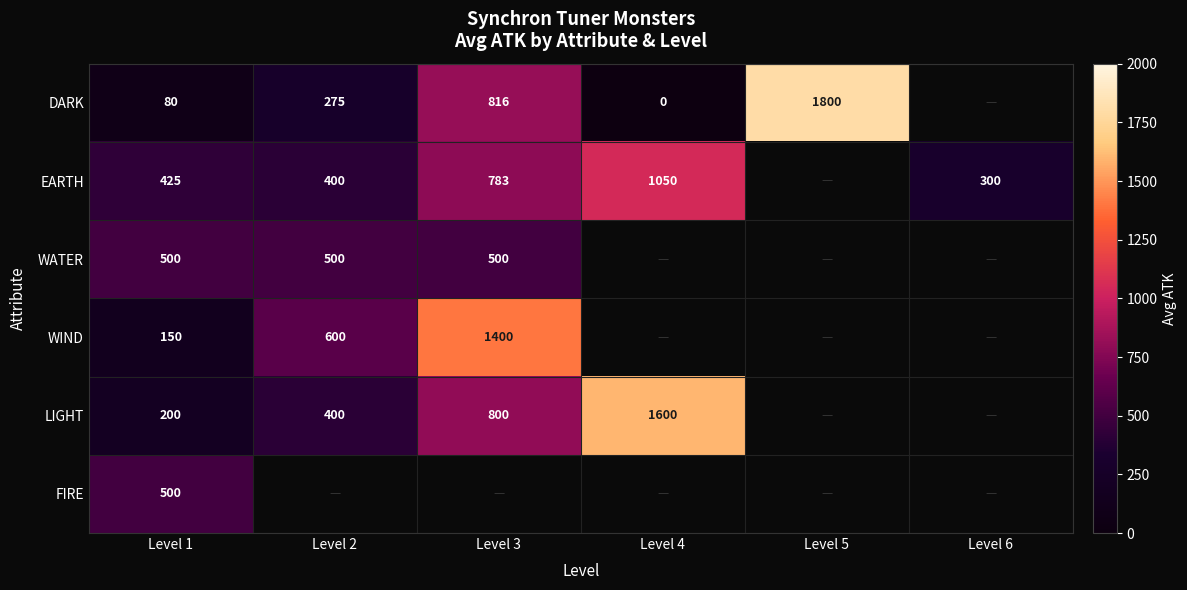

At how many categories does at least one series exceed 318?

5